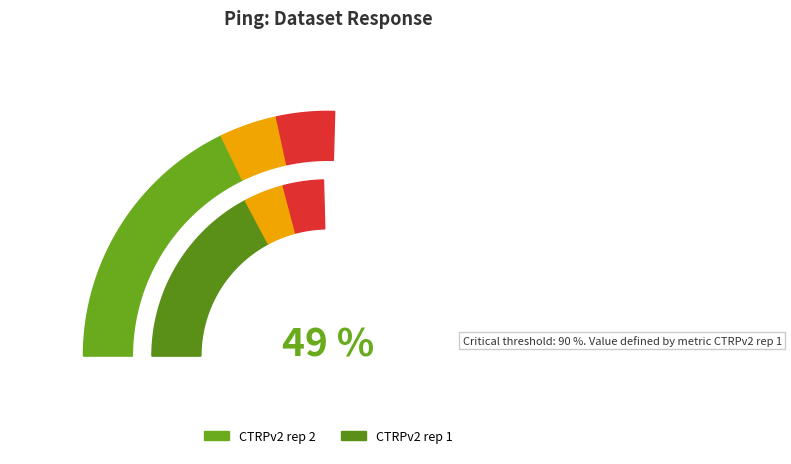

Is there a majority slice in this chart?

No